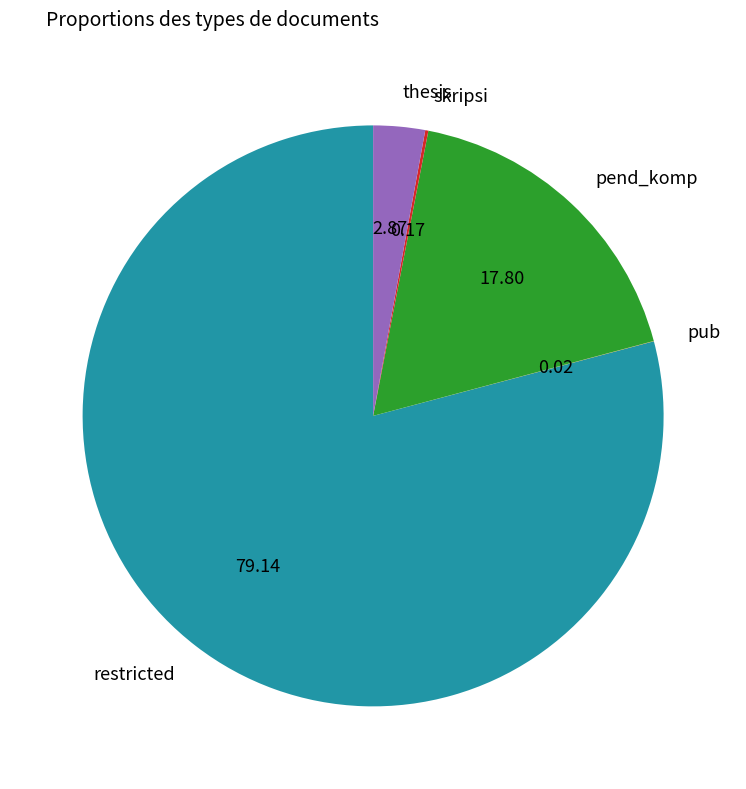

What is the largest slice in the pie chart?

restricted